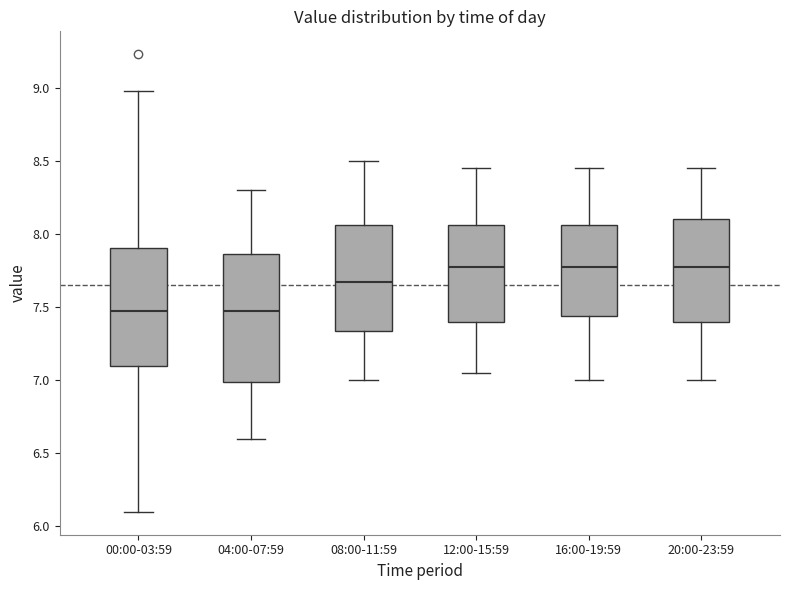

Reading left to right, read every box against the y-axis: the position of its median line, the range the box covers, and the ends of its whiskers. The values are not printed on the chart, so give them approximately, as read against the axis.

00:00-03:59: median 7.50, box 7.10 to 7.90, whiskers 6.10 to 9.00
04:00-07:59: median 7.50, box 7.00 to 7.85, whiskers 6.60 to 8.30
08:00-11:59: median 7.70, box 7.35 to 8.05, whiskers 7.00 to 8.50
12:00-15:59: median 7.80, box 7.40 to 8.05, whiskers 7.05 to 8.45
16:00-19:59: median 7.80, box 7.45 to 8.05, whiskers 7.00 to 8.45
20:00-23:59: median 7.80, box 7.40 to 8.10, whiskers 7.00 to 8.45